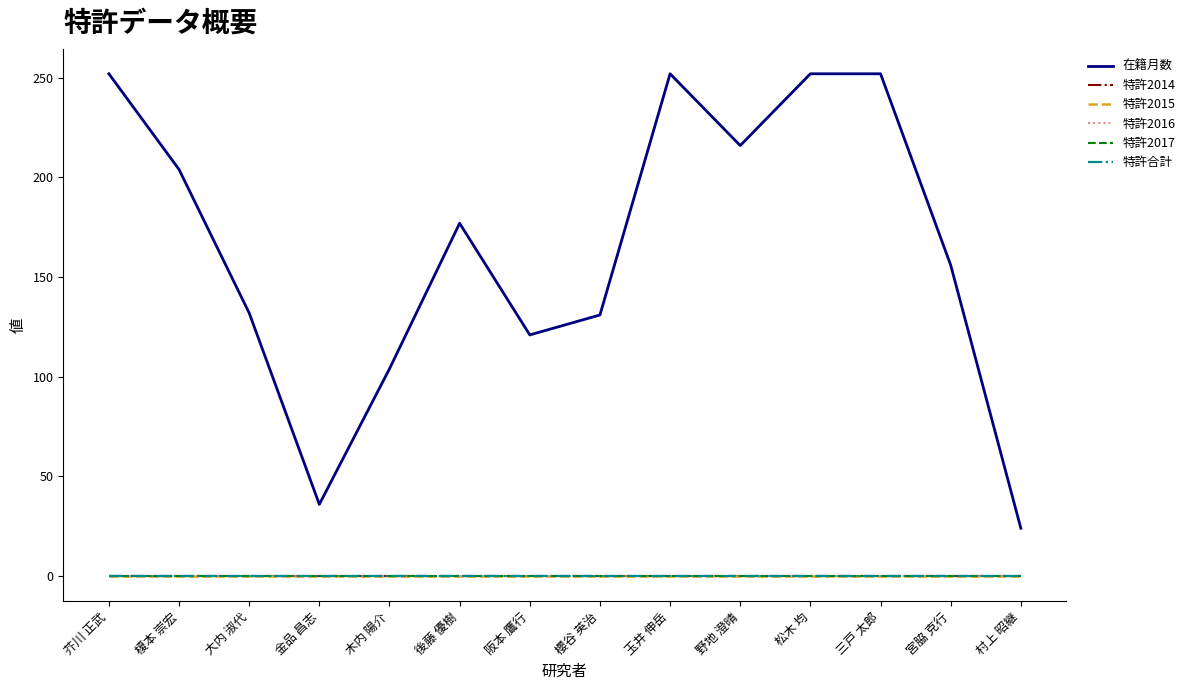

What is the value of the 在籍月数 point at the 9th from the left?

252